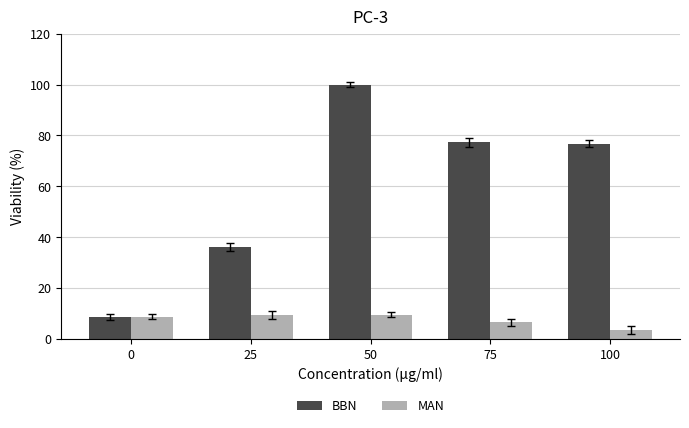

What are all the series names shown in the legend?

BBN, MAN